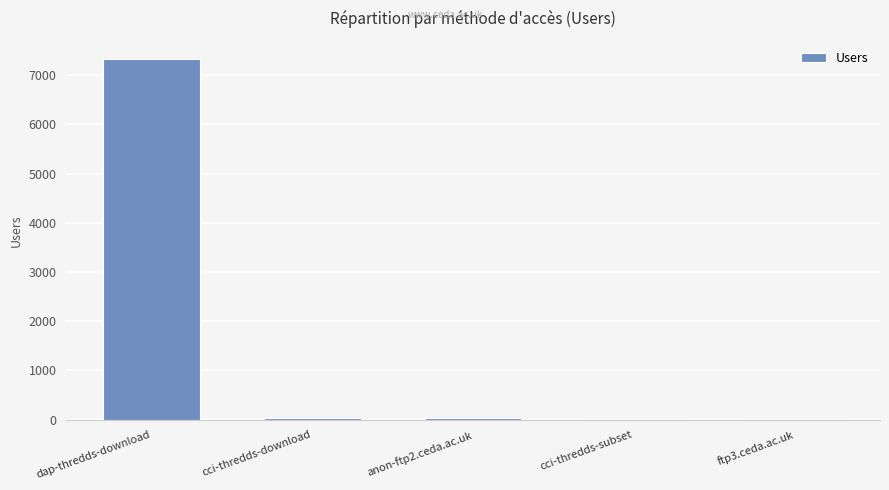

What is the sum of all values?

7418